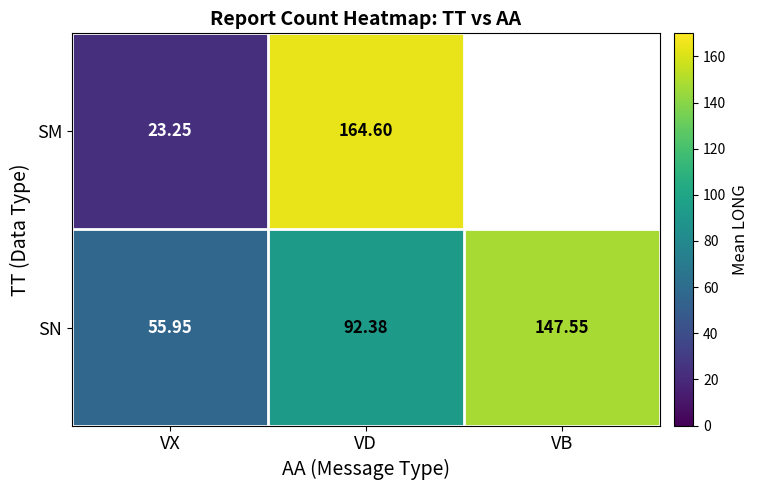

At which label does SN reach its minimum?

VX